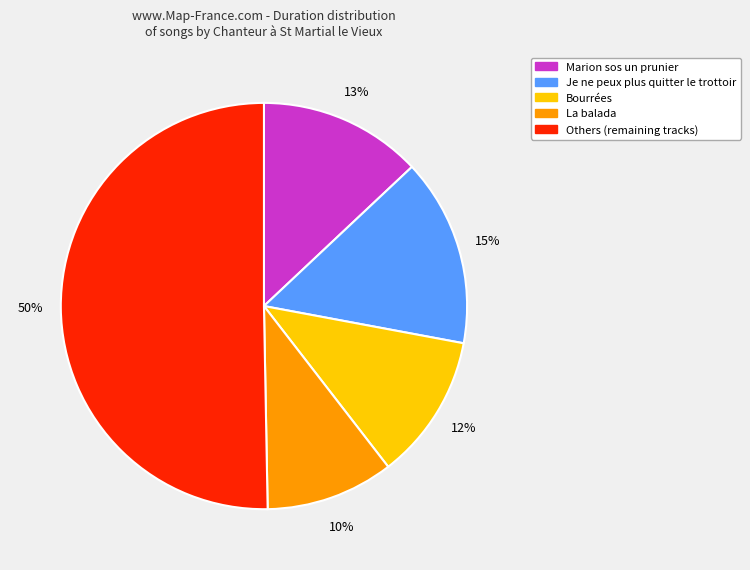

To the nearest percent, what is the difference between the largest and smallest slice percentages?

40%